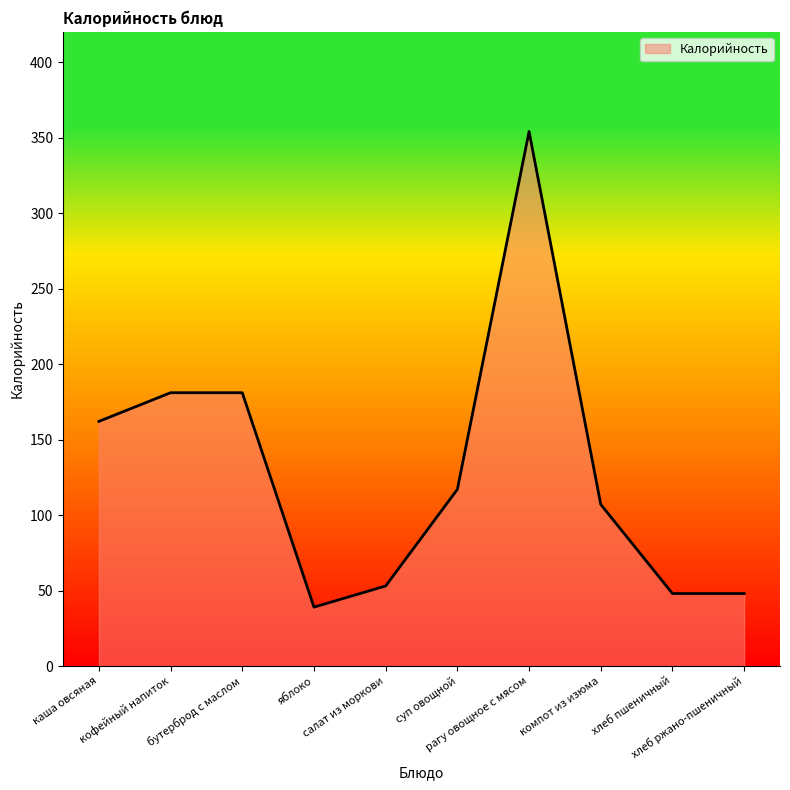

What is the difference between the maximum and minimum values?

315